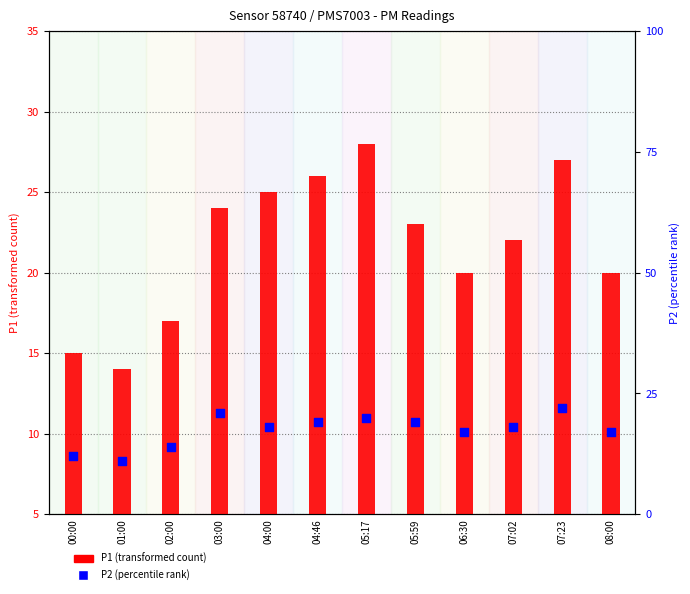

What are all the series names shown in the legend?

P1 (transformed count), P2 (percentile rank)